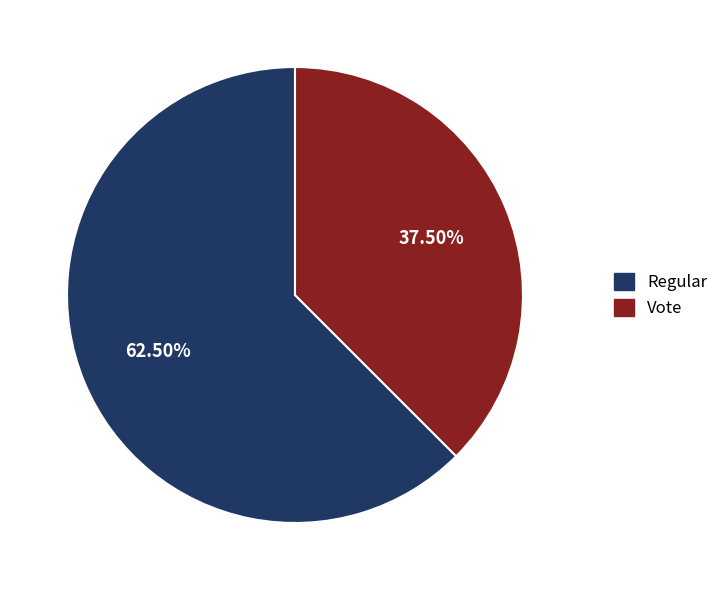

To the nearest percent, what is the average slice percentage?

50%